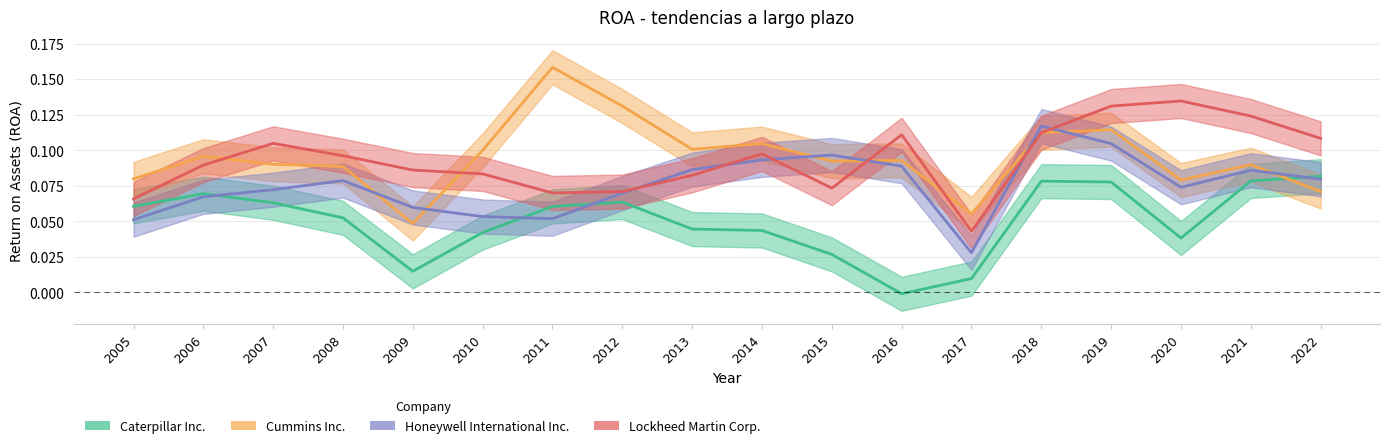

Which series has the largest range (max minus min)?

Cummins Inc.